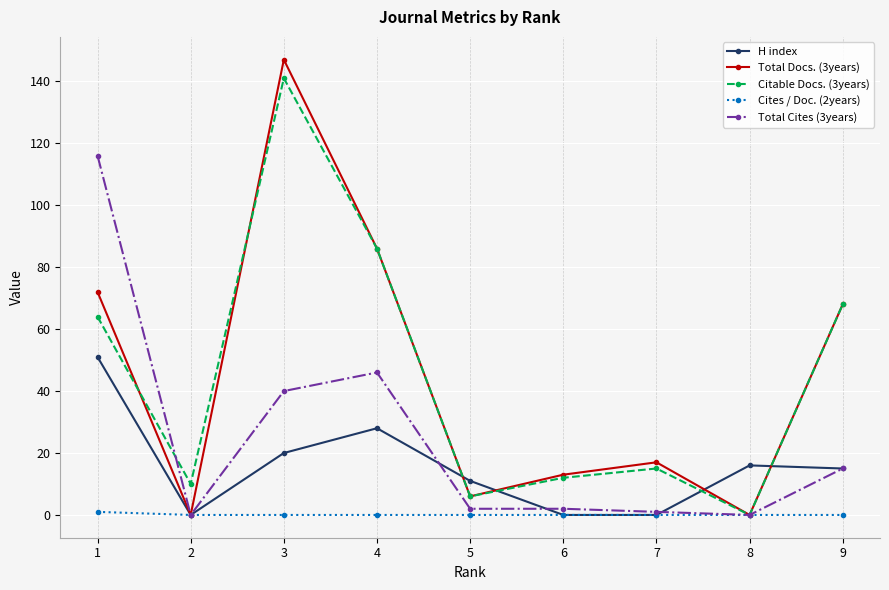

The value of H index at 5 is 11. True or false?

True